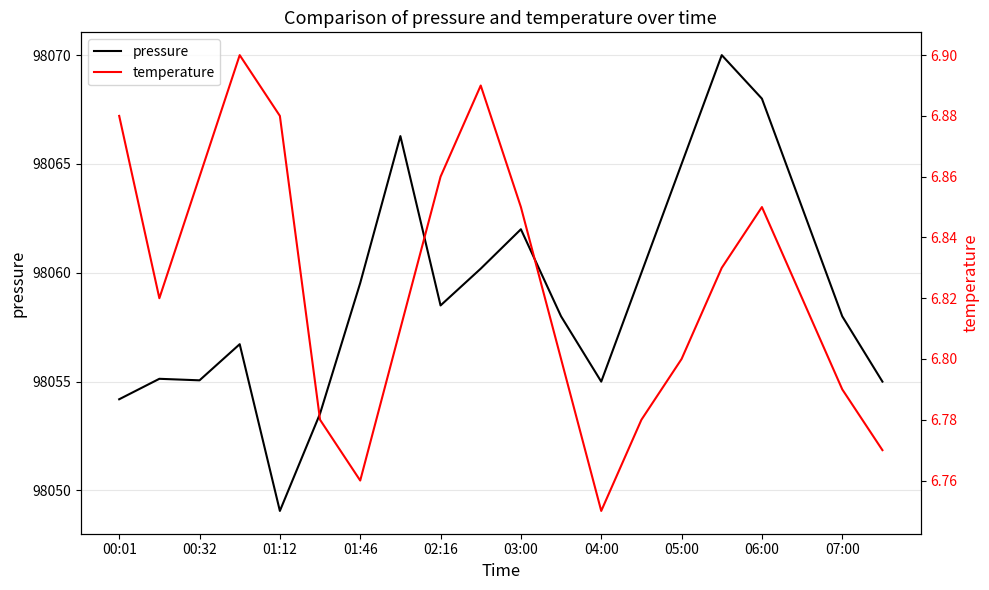

What are all the series names shown in the legend?

pressure, temperature